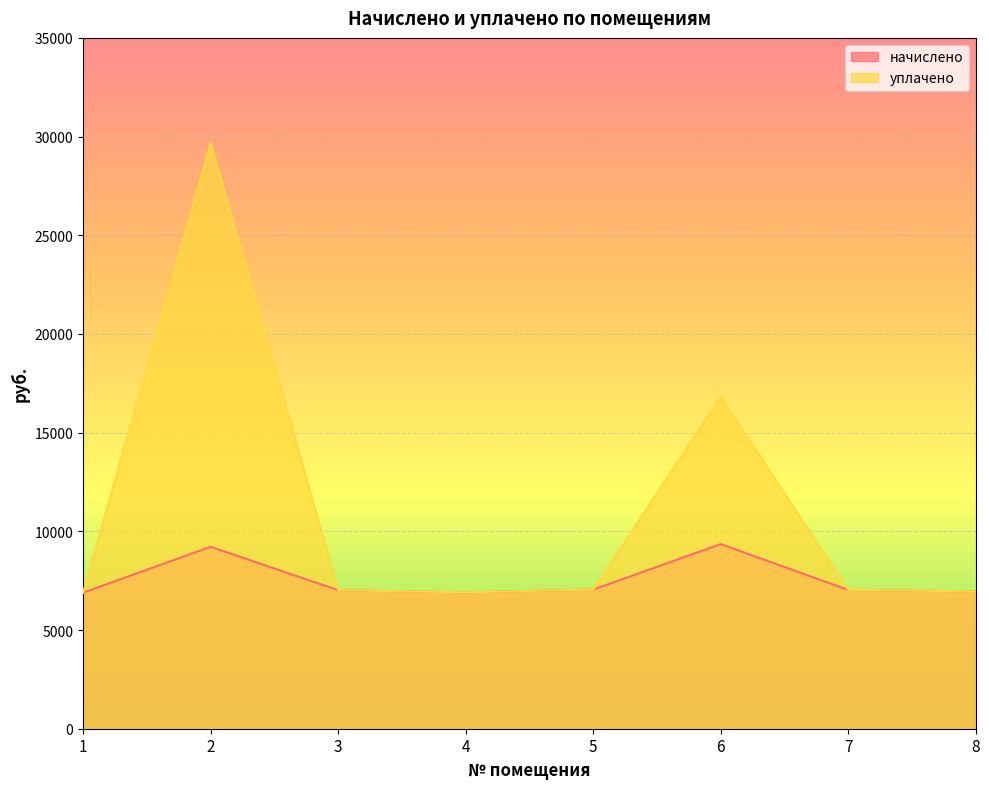

At which label is начислено closest to 8125?

5